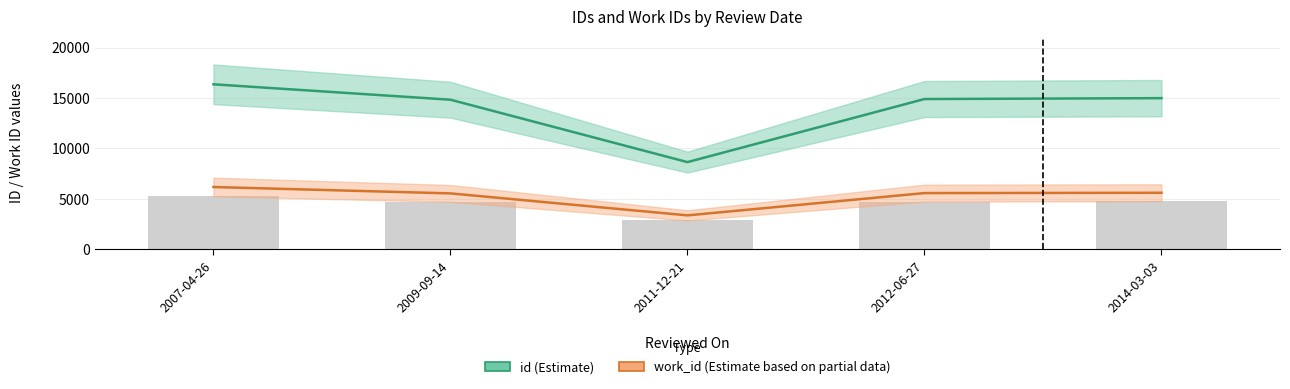

What is the minimum value for id (Estimate)?

8650